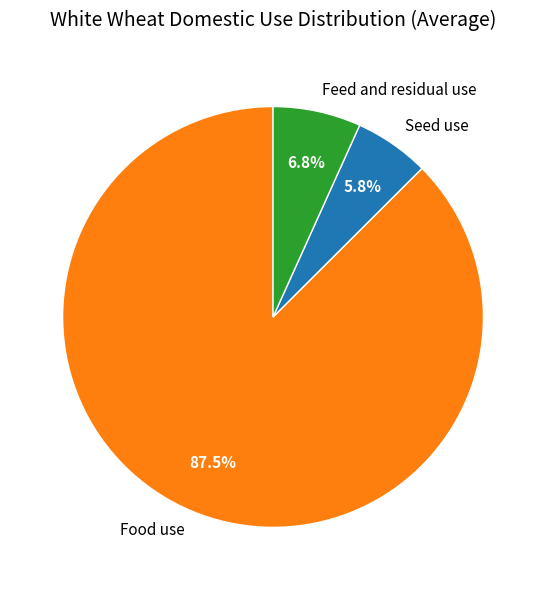

What is the largest slice in the pie chart?

Food use